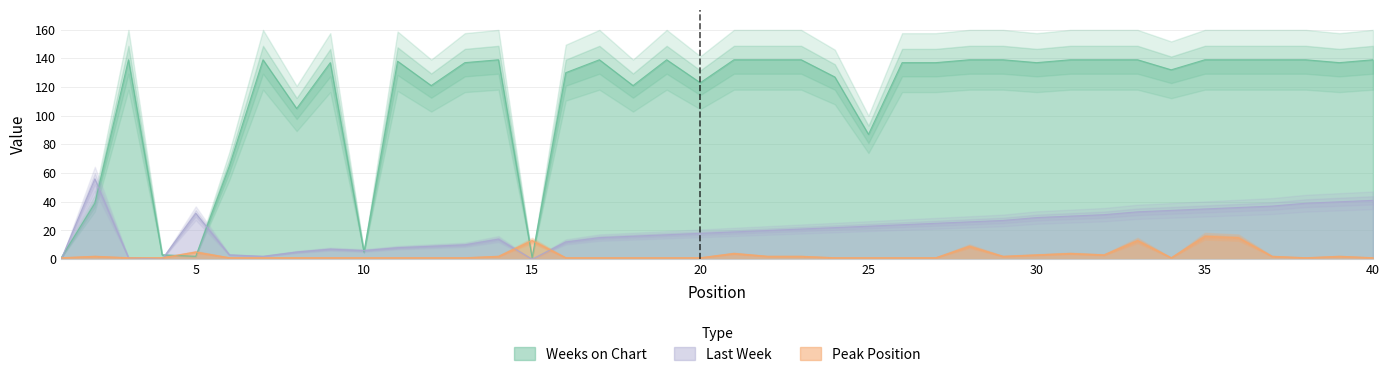

Reading left to right, extract all data points from this chart.

Weeks on Chart: 1=1	2=39	3=139	4=3	5=2	6=65	7=139	8=105	9=137	10=5	11=138	12=121	13=137	14=139	15=1	16=130	17=139	18=121	19=139	20=123	21=139	22=139	23=139	24=127	25=87	26=137	27=137	28=139	29=139	30=137	31=139	32=139	33=139	34=132	35=139	36=139	37=139	38=139	39=137	40=139
Peak Position: 1=1	2=2	3=1	4=1	5=5	6=1	7=1	8=1	9=1	10=1	11=1	12=1	13=1	14=2	15=13	16=1	17=1	18=1	19=1	20=1	21=4	22=2	23=2	24=1	25=1	26=1	27=1	28=9	29=2	30=3	31=4	32=3	33=13	34=1	35=16	36=15	37=2	38=1	39=2	40=1
Last Week: 1=0	2=56	3=1	4=0	5=32	6=3	7=2	8=5	9=7	10=6	11=8	12=9	13=10	14=14	15=0	16=12	17=15	18=16	19=17	20=18	21=19	22=20	23=21	24=22	25=23	26=24	27=25	28=26	29=27	30=29	31=30	32=31	33=33	34=34	35=35	36=36	37=37	38=39	39=40	40=41